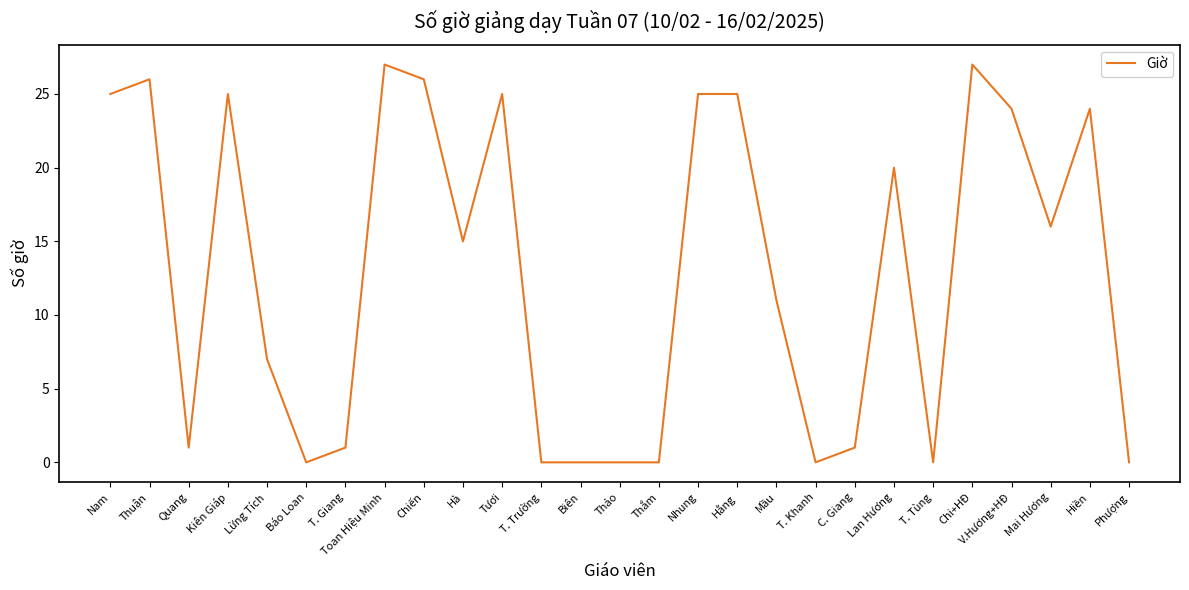

Between Mai Hương and Chiến, which is larger?

Chiến